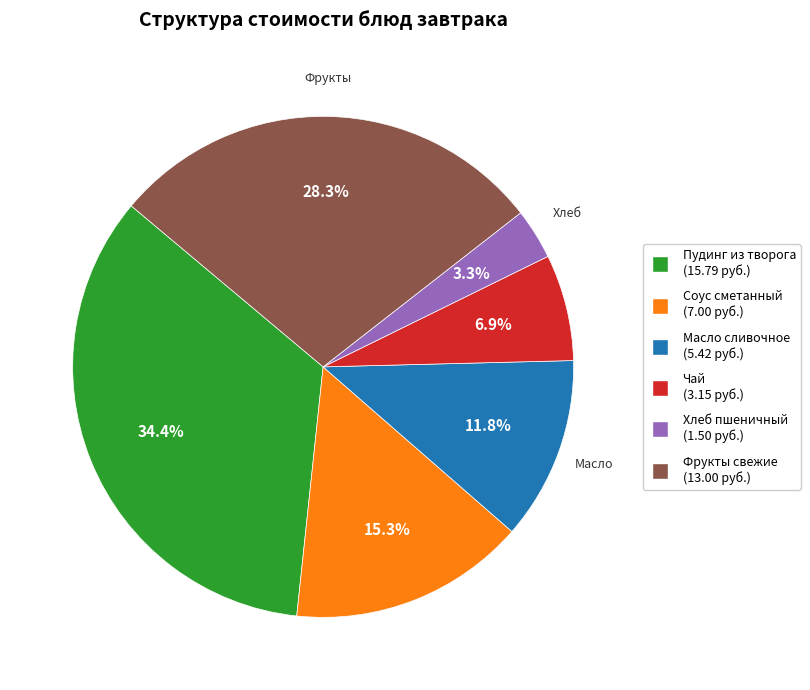

Does any single category account for the majority?

No